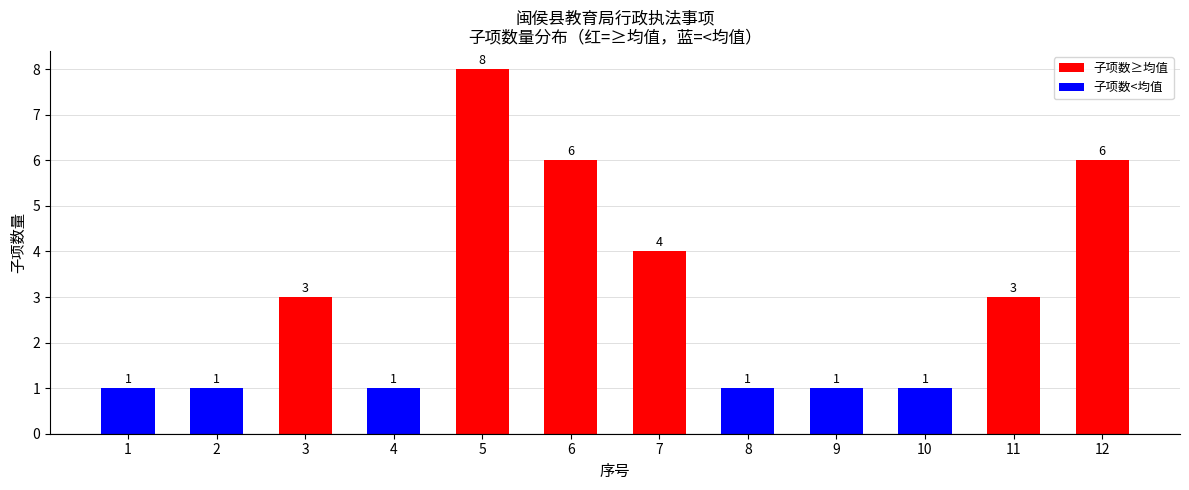

Is it true that the value at 12 is 6?

True